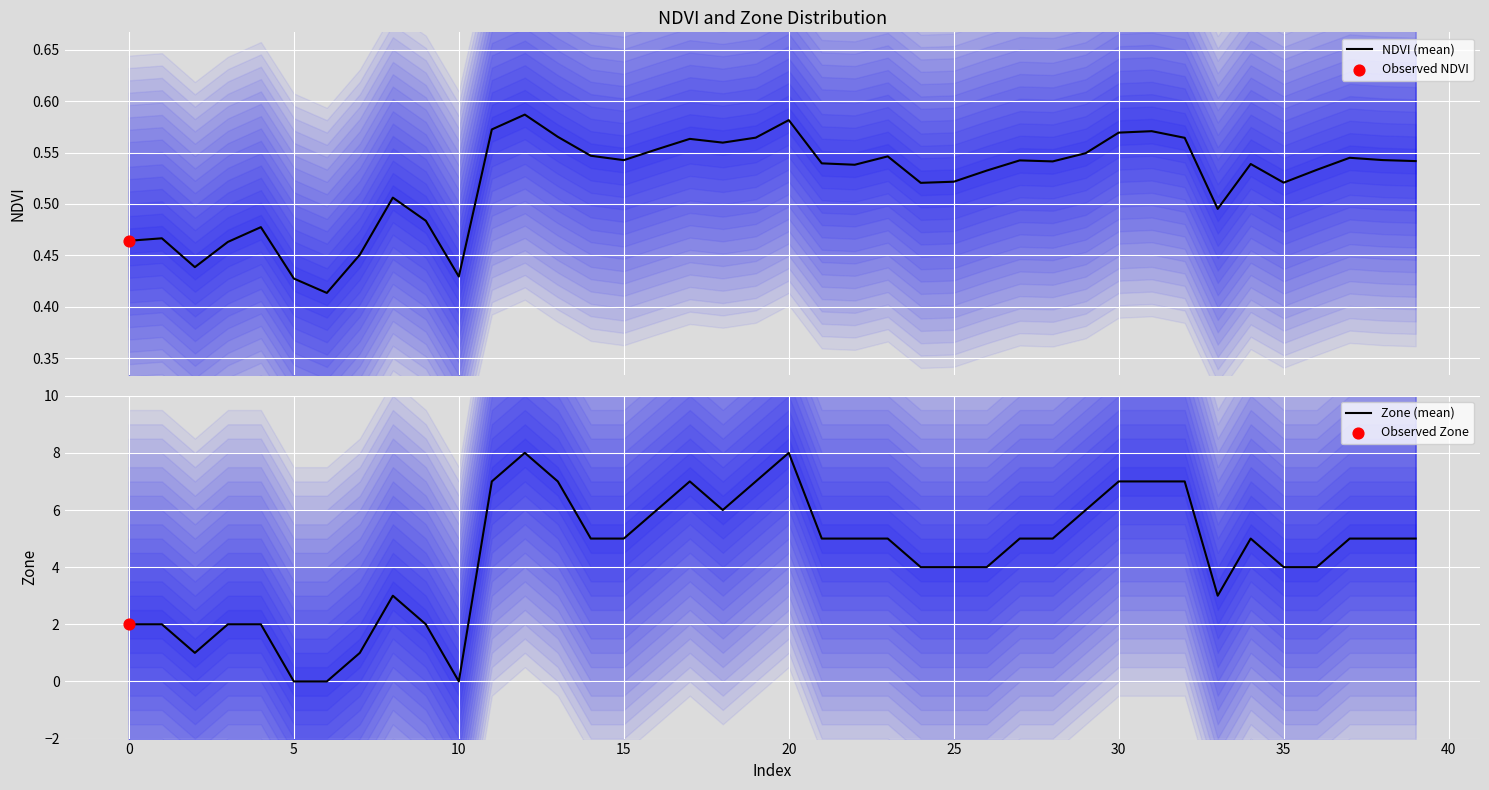

Is it true that Zone (mean) equals 0 at 10?

True